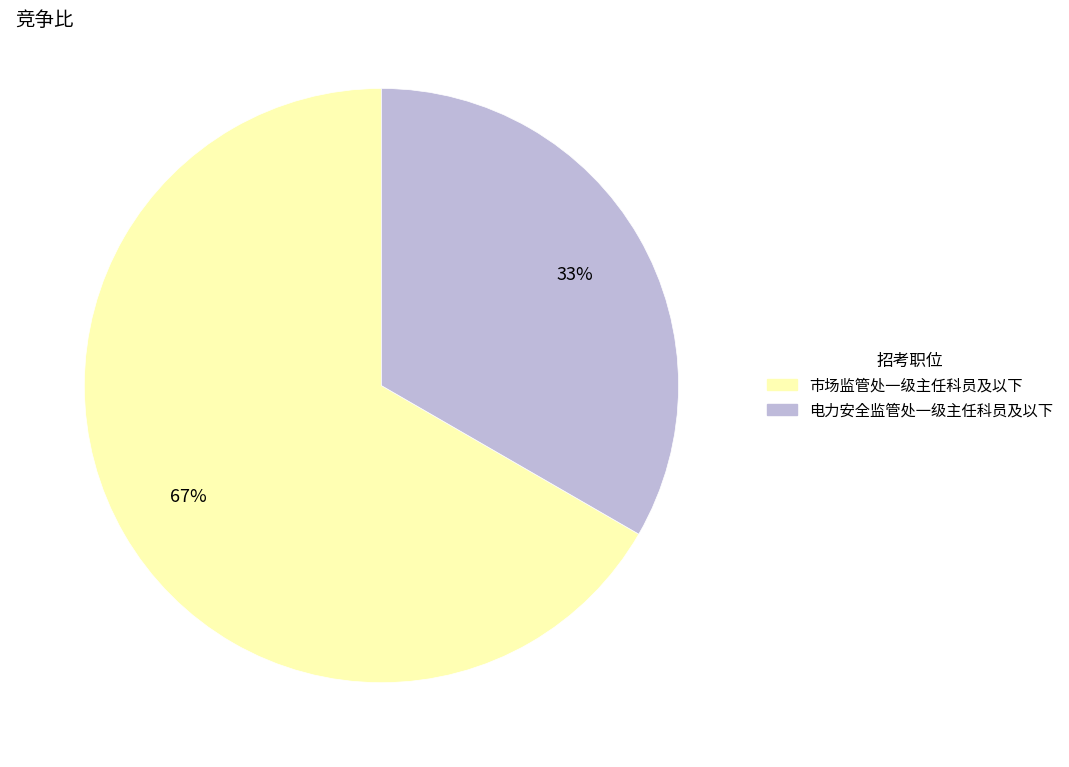

Between 市场监管处一级主任科员及以下 and 电力安全监管处一级主任科员及以下, which is larger?

市场监管处一级主任科员及以下